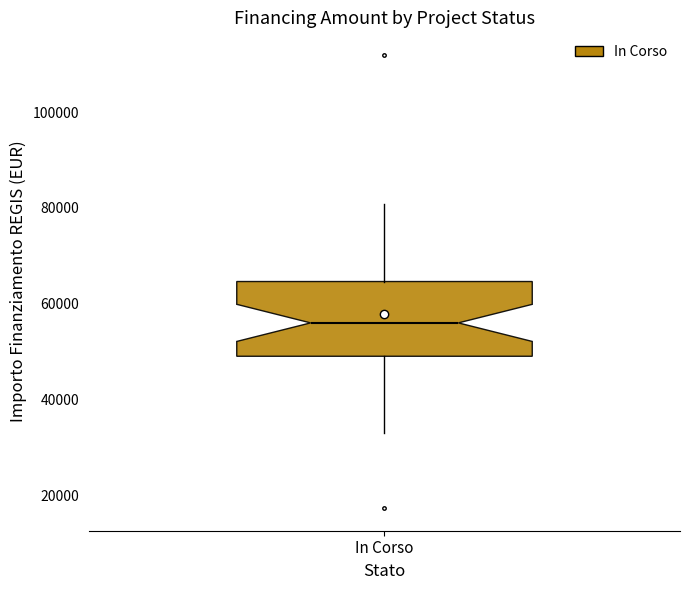

Transcribe this box plot: give where the median line is, the range the box spans, and where the two whiskers end, as read against the y-axis. The values are not printed on the chart, so give them approximately, as read against the axis.

median 56000, box 50000 to 64000, whiskers 32000 to 80000